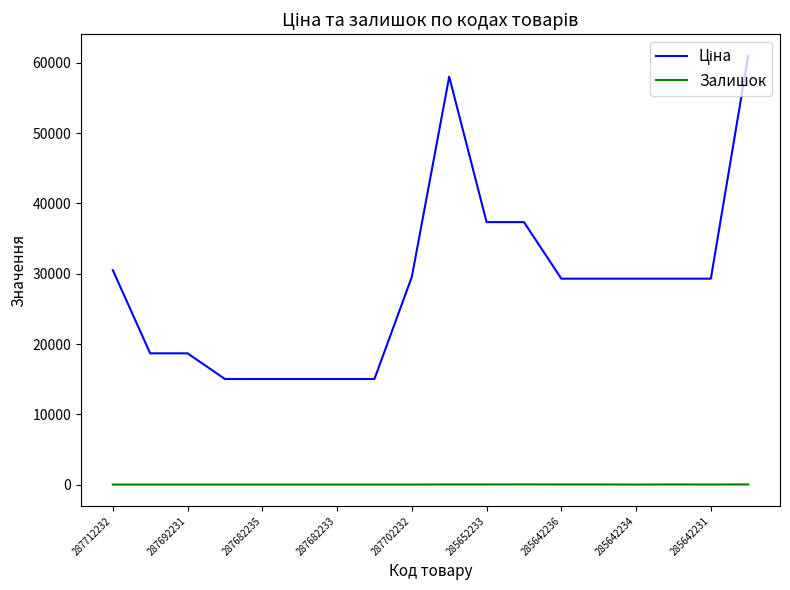

What is the maximum value shown in the chart?

61024.7